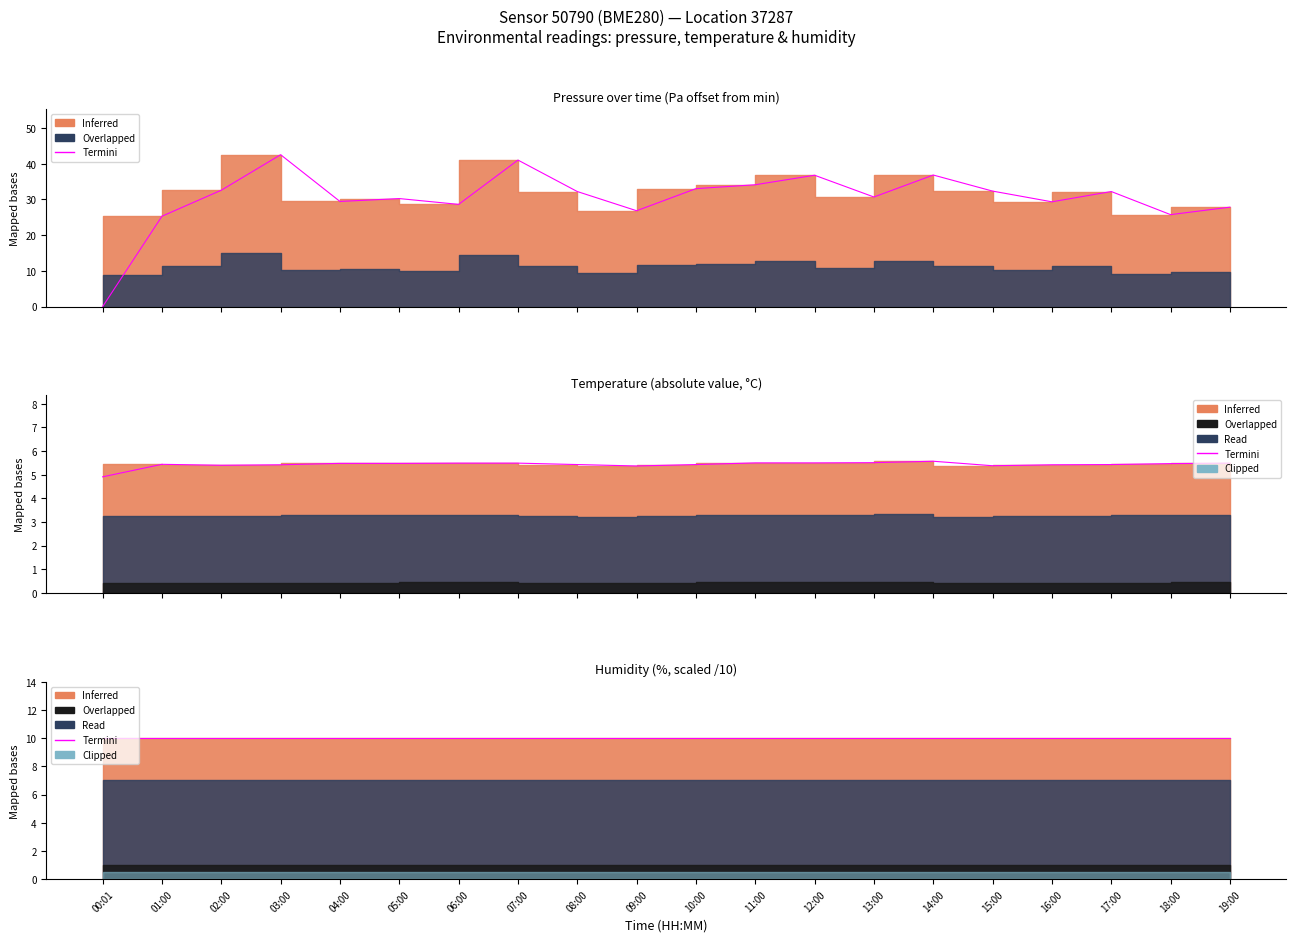

After their last crossing, which series has the higher values: pressure or temperature?

pressure